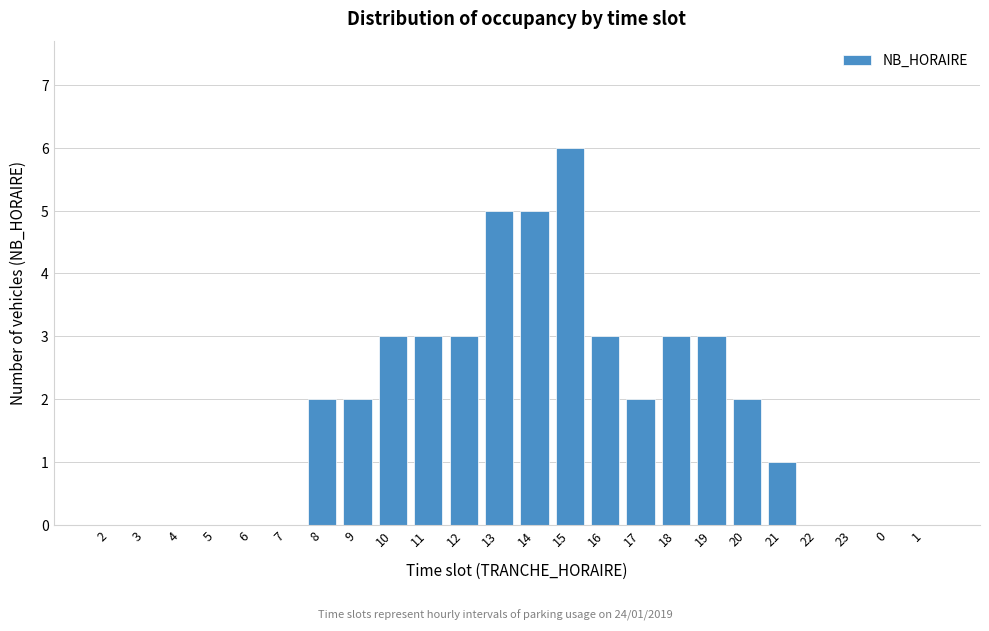

Reading right to left, what are all the values shown in this chart?

1=0	0=0	23=0	22=0	21=1	20=2	19=3	18=3	17=2	16=3	15=6	14=5	13=5	12=3	11=3	10=3	9=2	8=2	7=0	6=0	5=0	4=0	3=0	2=0